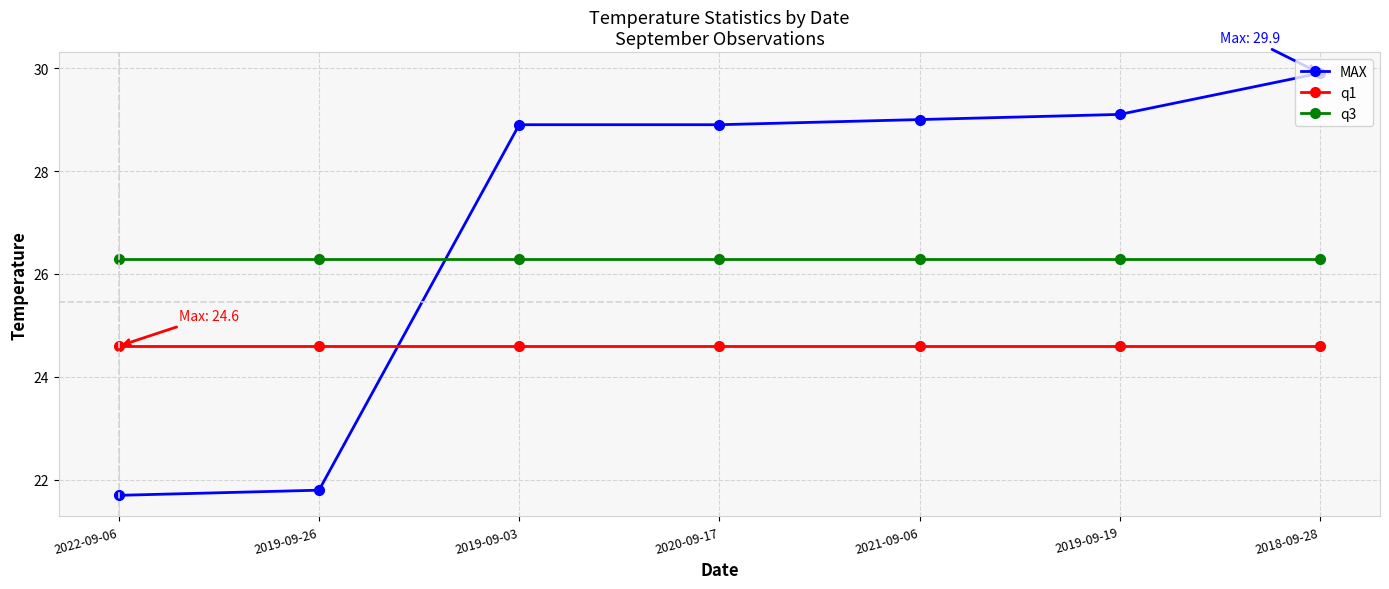

Reading left to right, extract all data points from this chart.

MAX: 21.7	21.8	28.9	28.9	29.0	29.1	29.9
q1: 24.6	24.6	24.6	24.6	24.6	24.6	24.6
q3: 26.3	26.3	26.3	26.3	26.3	26.3	26.3